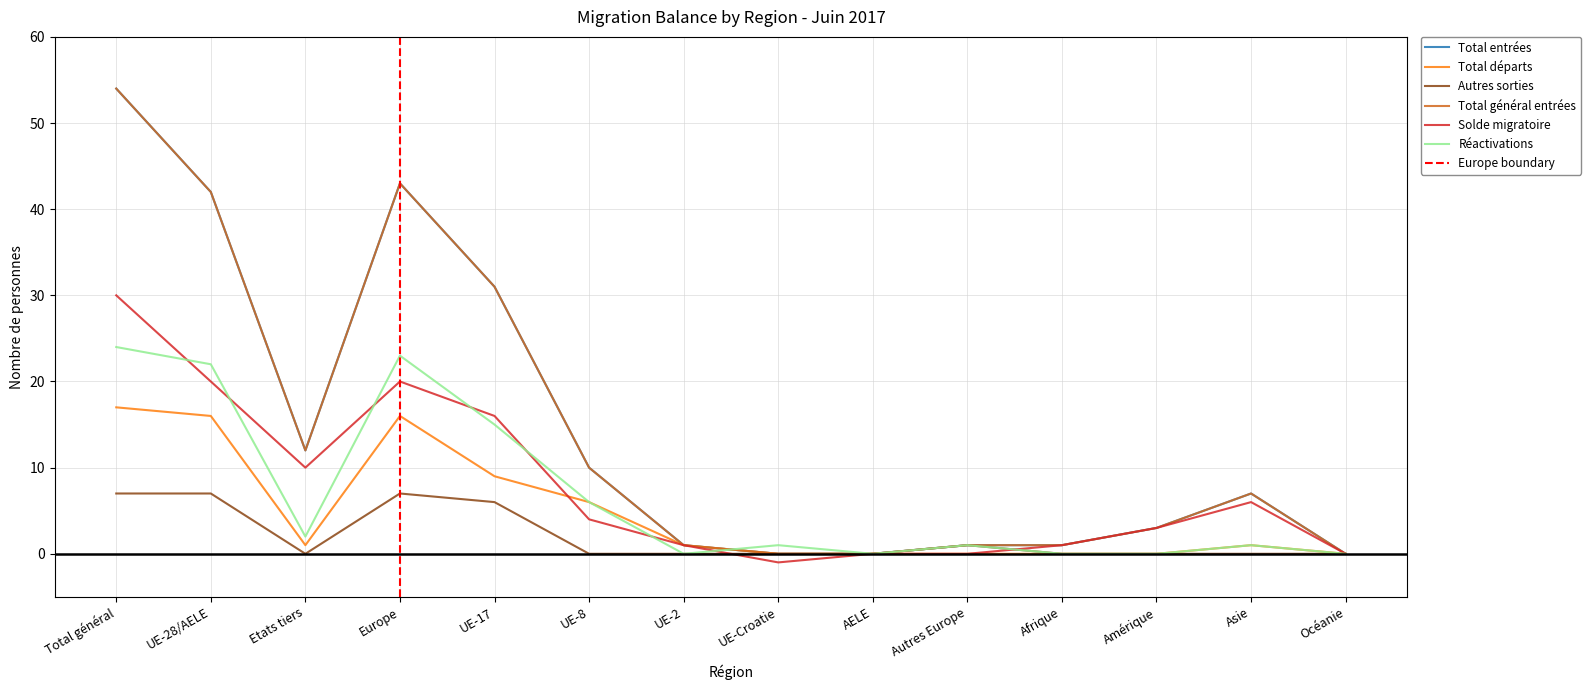

True or false: Solde migratoire has more than 0 interior local peaks.

True